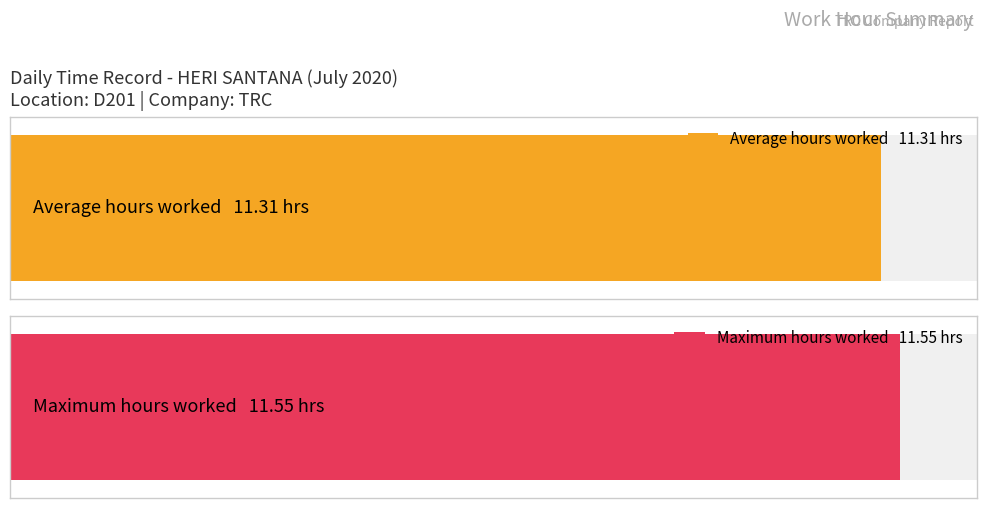

Does the chart contain stacked bars?

No